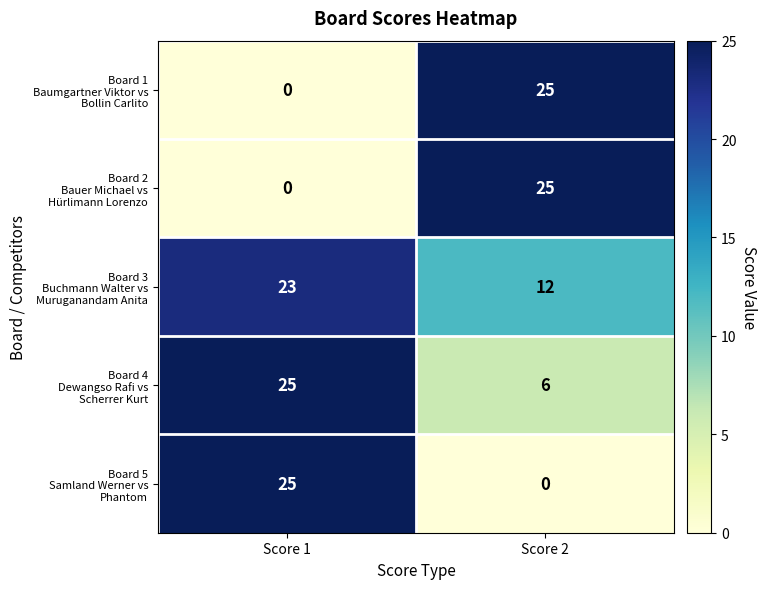

What is the greatest value displayed?

25